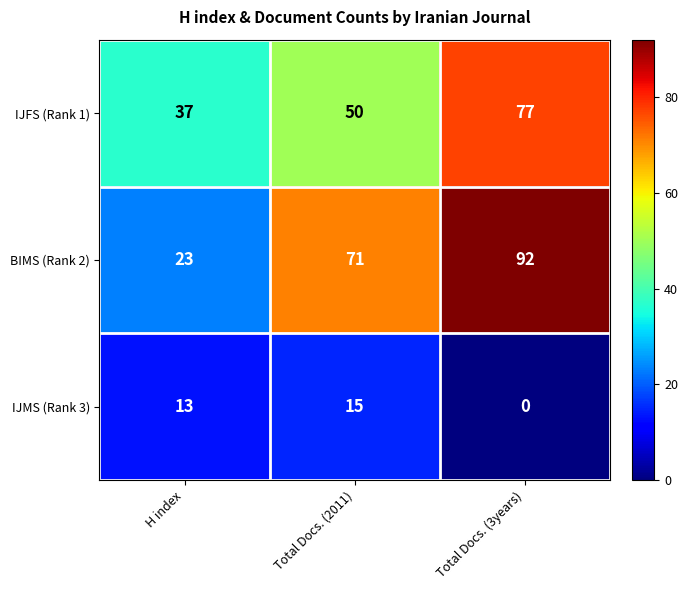

Rank the series by their maximum value, from lowest to highest.

IJMS (Rank 3), IJFS (Rank 1), BIMS (Rank 2)